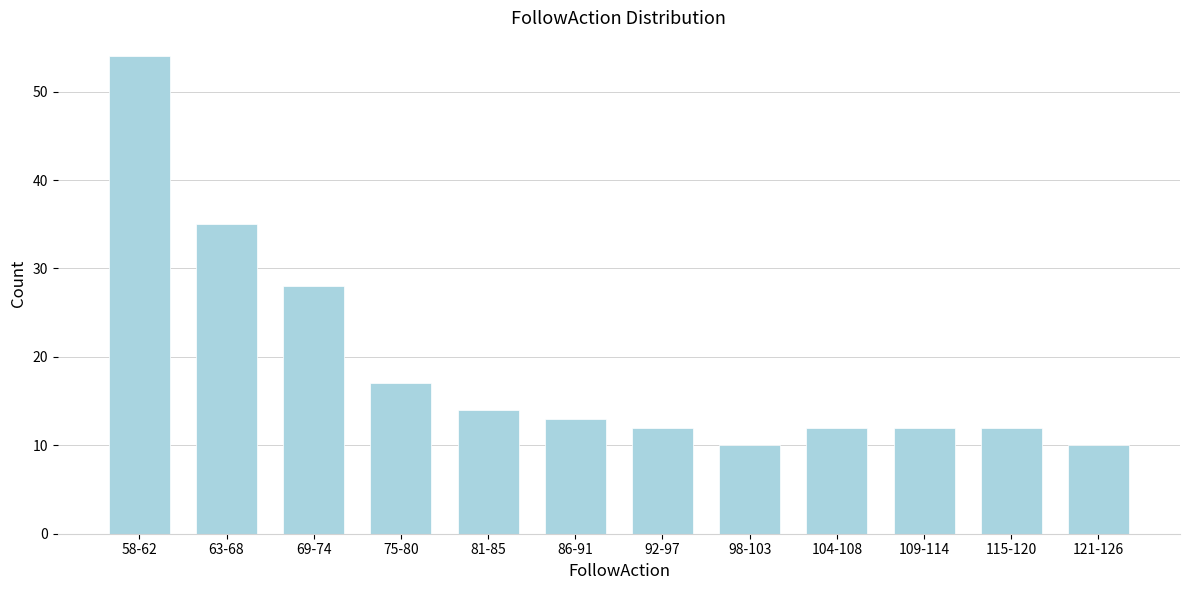

Reading left to right, list all the values displayed in this chart.

58-62=54	63-68=35	69-74=28	75-80=17	81-85=14	86-91=13	92-97=12	98-103=10	104-108=12	109-114=12	115-120=12	121-126=10